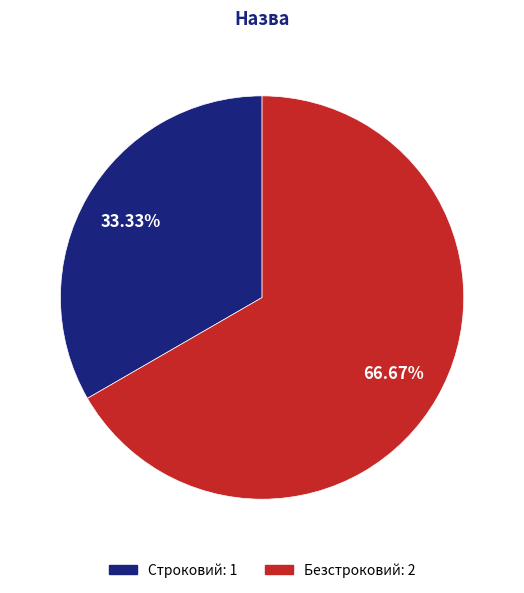

What is the smallest slice in the pie chart?

Строковий